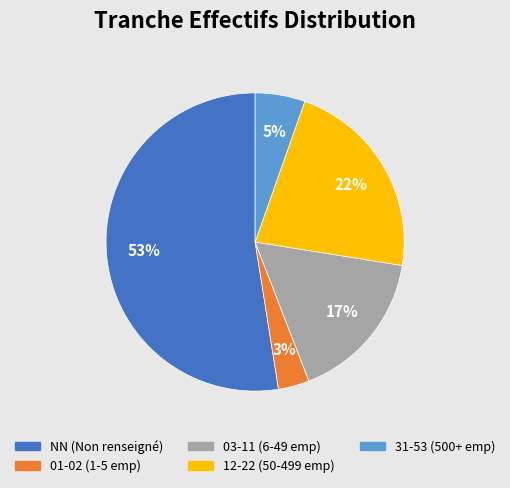

Is there any slice that represents more than half of the pie?

Yes